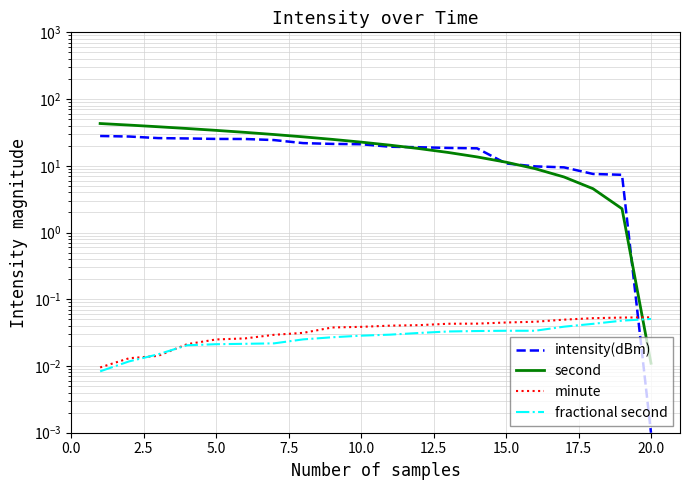

Reading left to right, transcribe all the data shown in this chart.

intensity(dBm): 28.0	27.5	26.0	25.7	25.3	25.2	24.3	21.9	21.3	21.1	19.3	19.0	18.5	18.3	10.8	9.8	9.5	7.5	7.3	0.0
second: 43.0	40.7	38.5	36.2	34.0	31.7	29.4	27.2	24.9	22.6	20.4	18.1	15.8	13.6	11.3	9.1	6.8	4.5	2.3	0.0
minute: 0.0	0.0	0.0	0.0	0.0	0.0	0.0	0.0	0.0	0.0	0.0	0.0	0.0	0.0	0.0	0.0	0.0	0.1	0.1	0.1
fractional second: 0.0	0.0	0.0	0.0	0.0	0.0	0.0	0.0	0.0	0.0	0.0	0.0	0.0	0.0	0.0	0.0	0.0	0.0	0.0	0.1